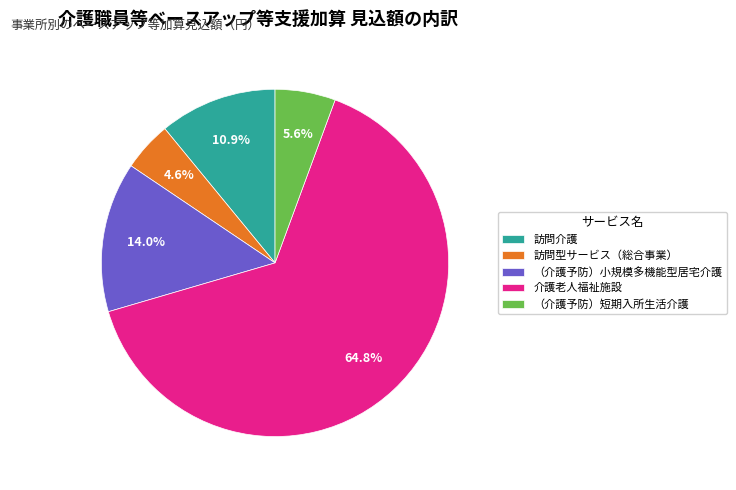

What portion of the pie excludes 訪問型サービス（総合事業）?

95.4%